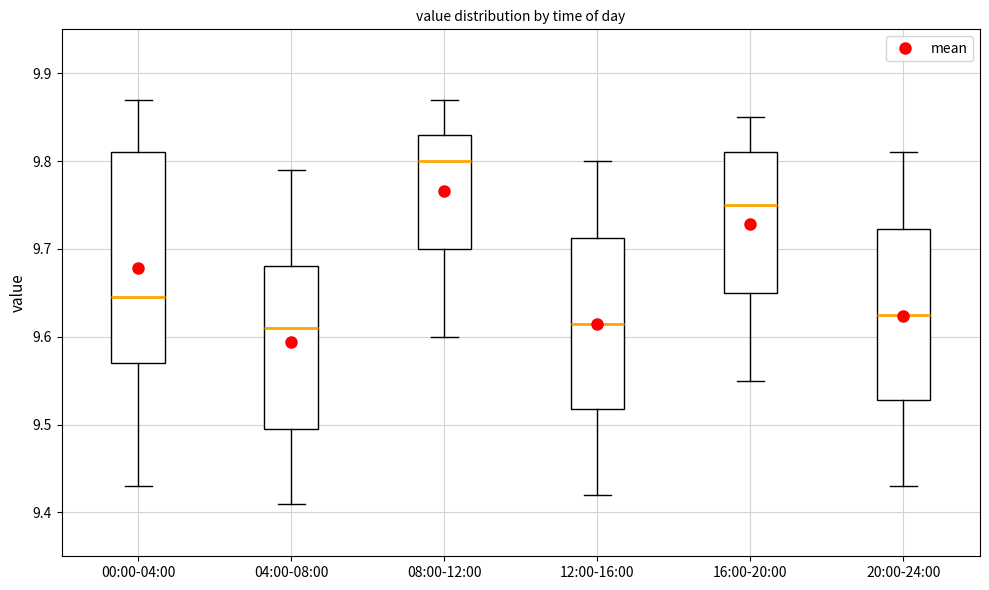

Which box is the tallest, from its lower edge to its upper edge?

00:00-04:00